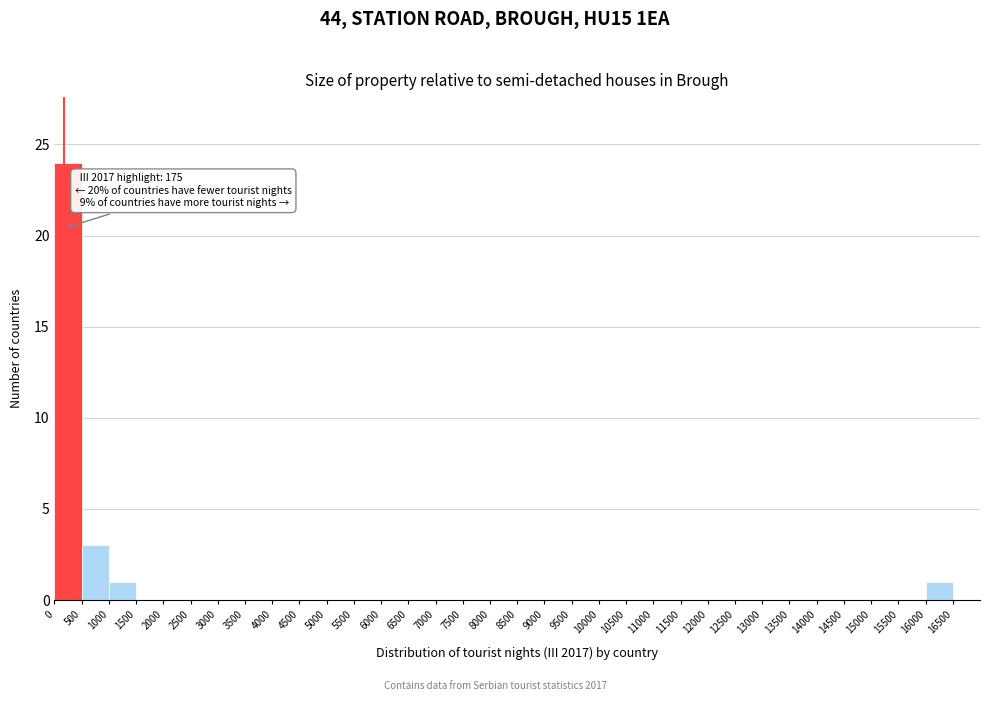

Which range on the x-axis has the tallest bar?

0 to 500